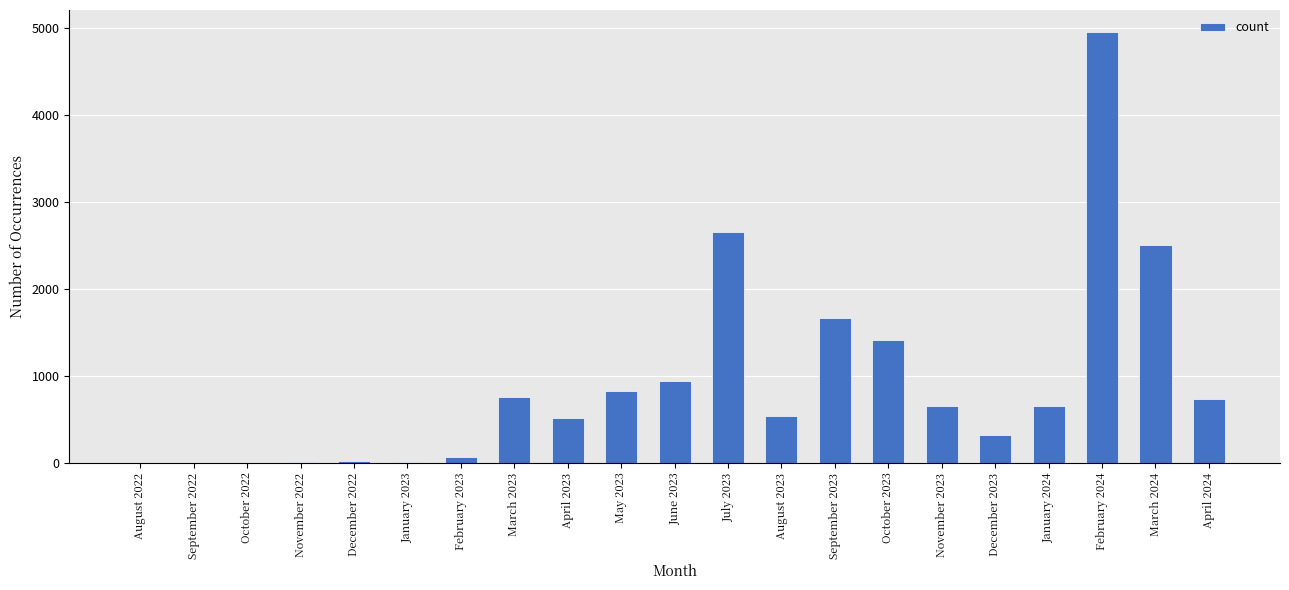

What is the maximum value shown in the chart?

4963